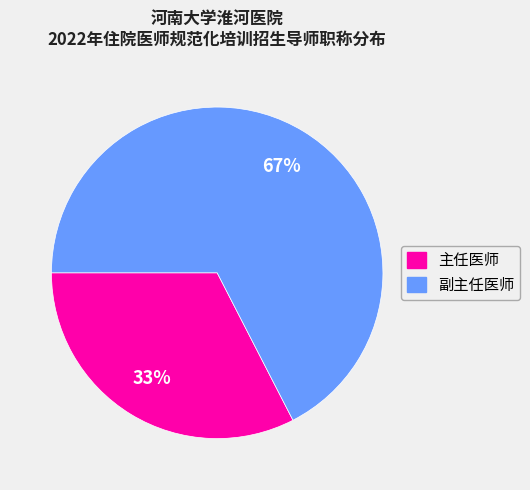

True or false: 主任医师 accounts for 22% of the total.

False